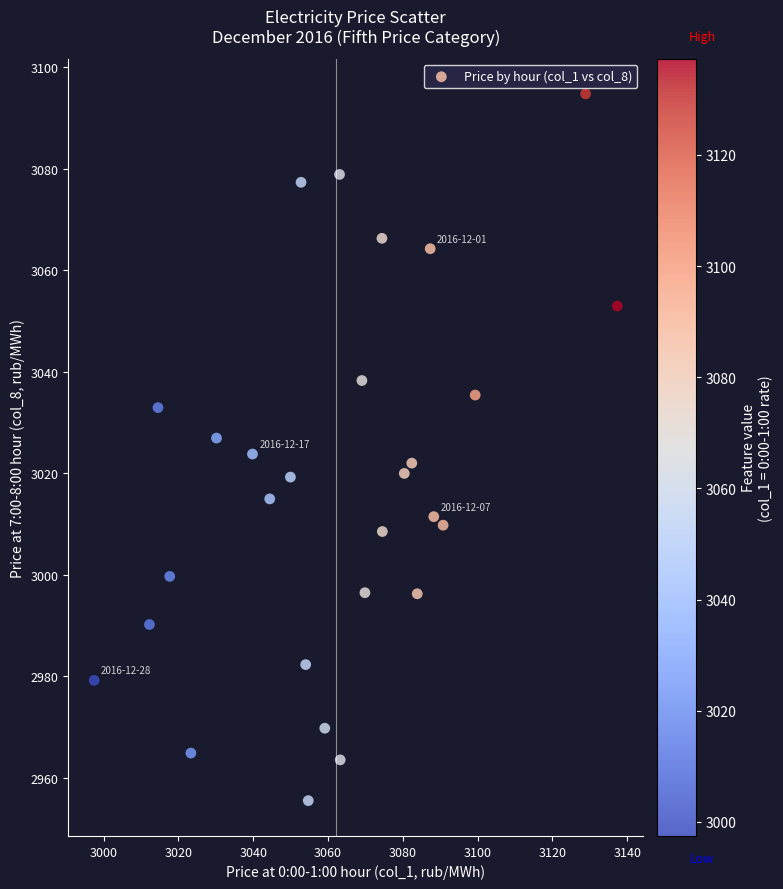

What is the range of Y values (max minus min)?

139.3